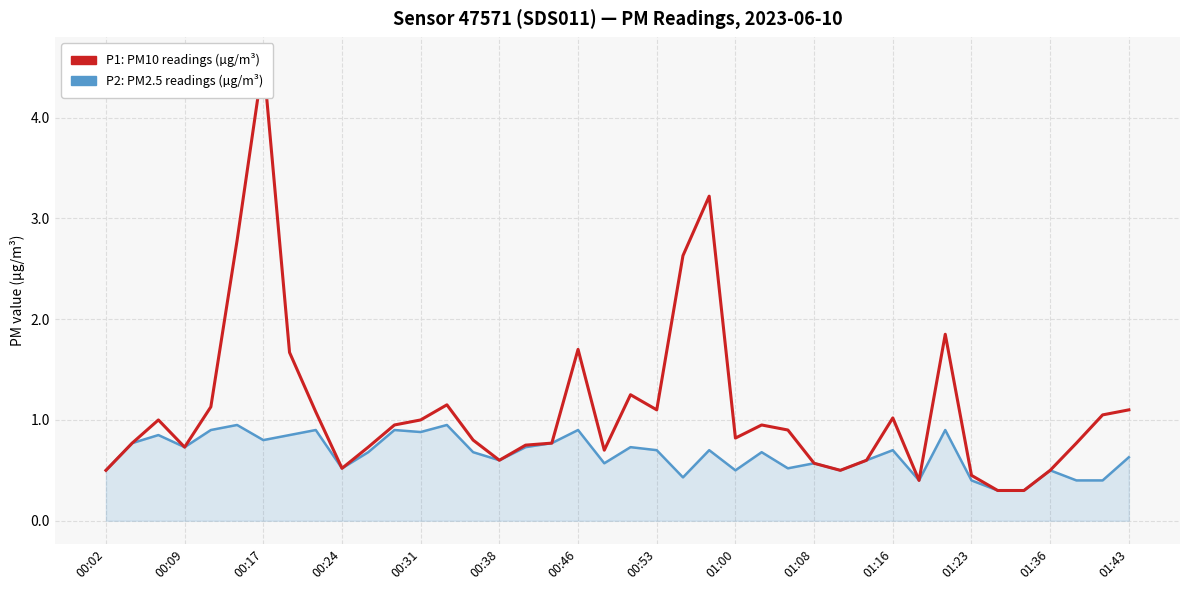

What are all the series names shown in the legend?

P2: PM2.5 readings (µg/m³), P1: PM10 readings (µg/m³)